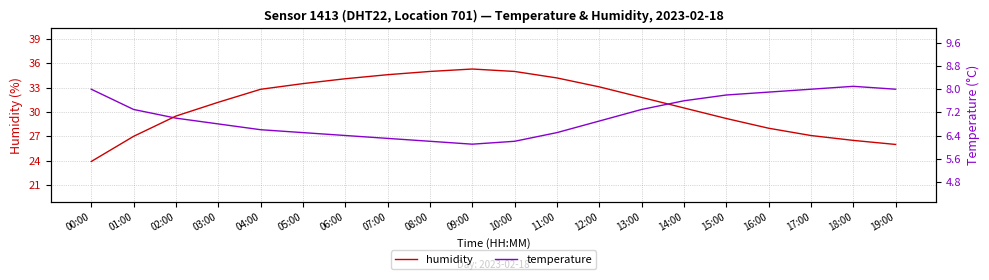

The humidity series shows 35.3 at 09:00. True or false?

True